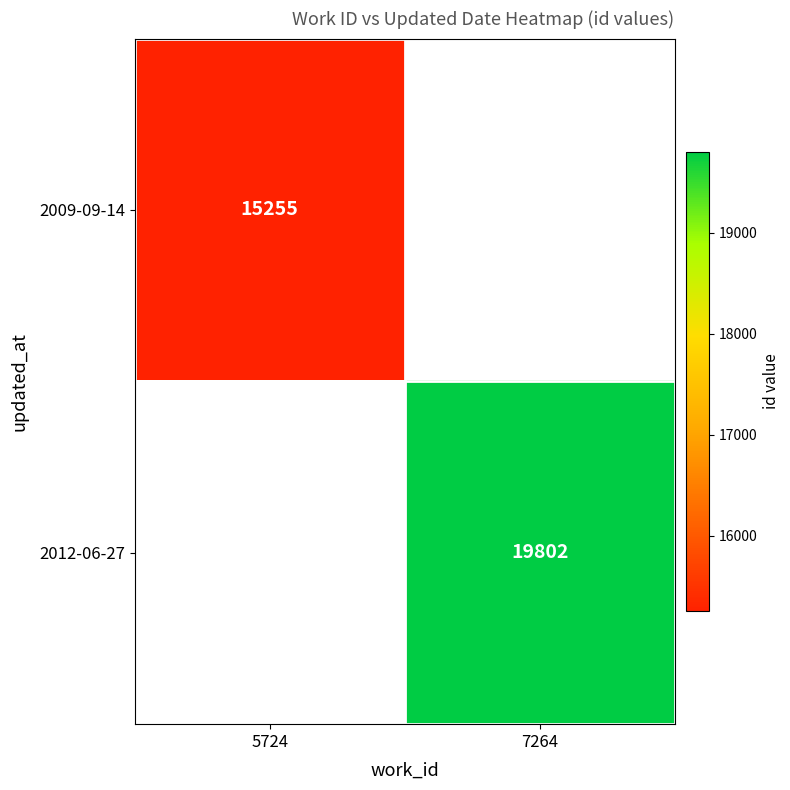

Which category has the lowest value across all series?

5724